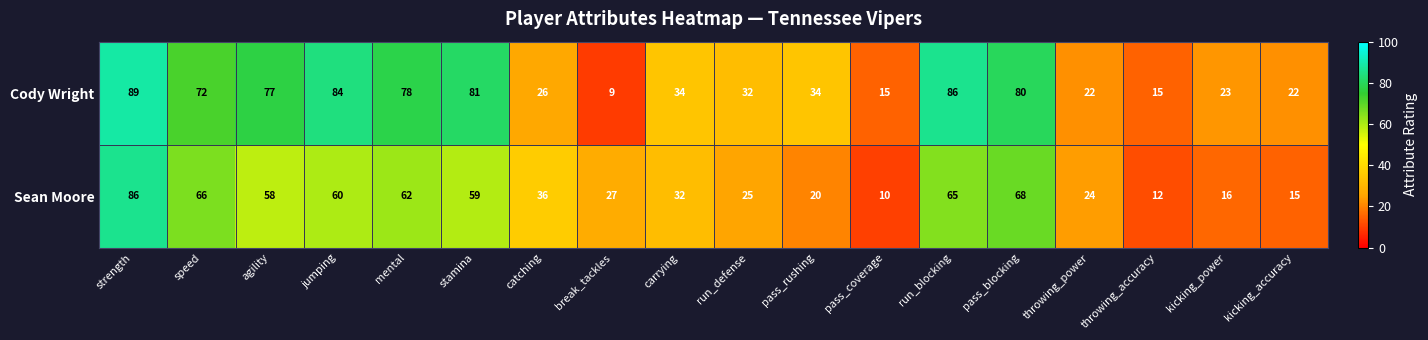

List the series in order of their peak value, lowest first.

Sean Moore, Cody Wright